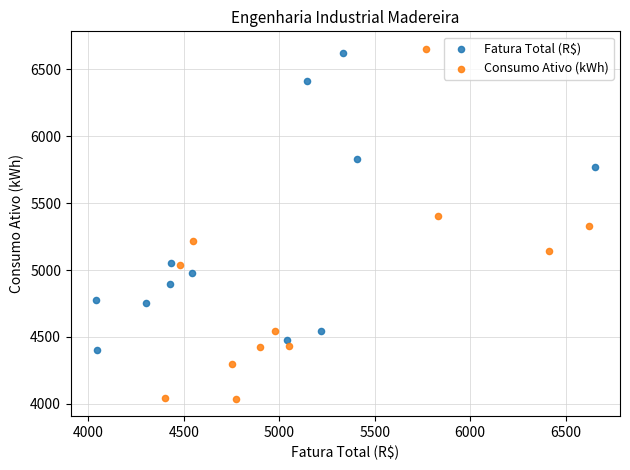

Which series contains the lowest Y value?

Consumo Ativo (kWh)